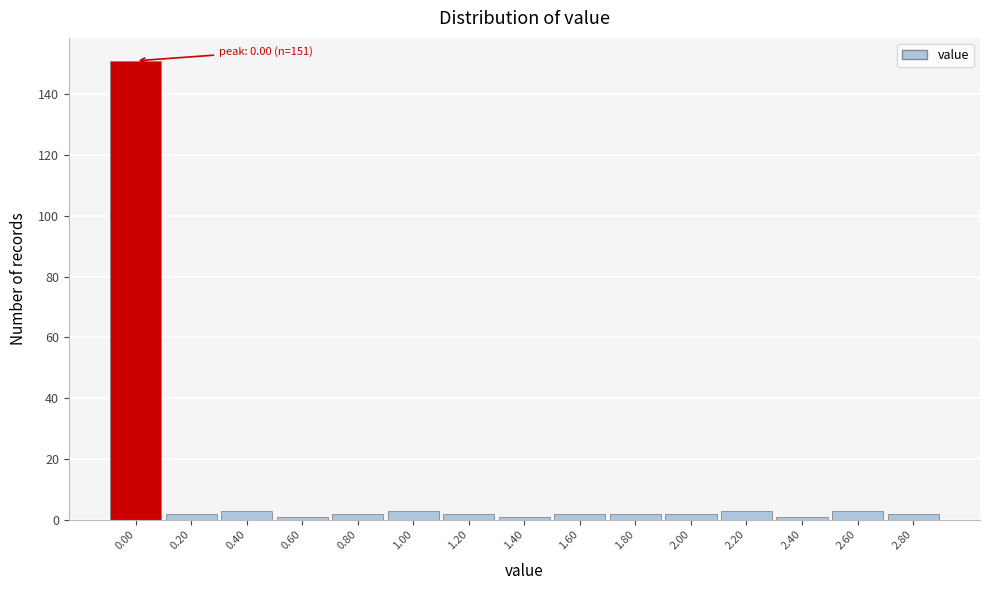

Reading left to right, list all the values displayed in this chart.

151	2	3	1	2	3	2	1	2	2	2	3	1	3	2